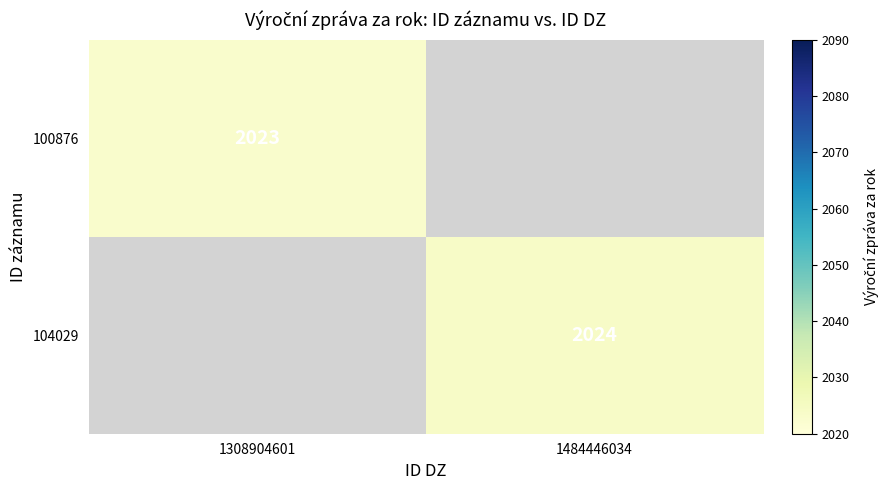

The value of 100876 at 1308904601 is 2023. True or false?

True